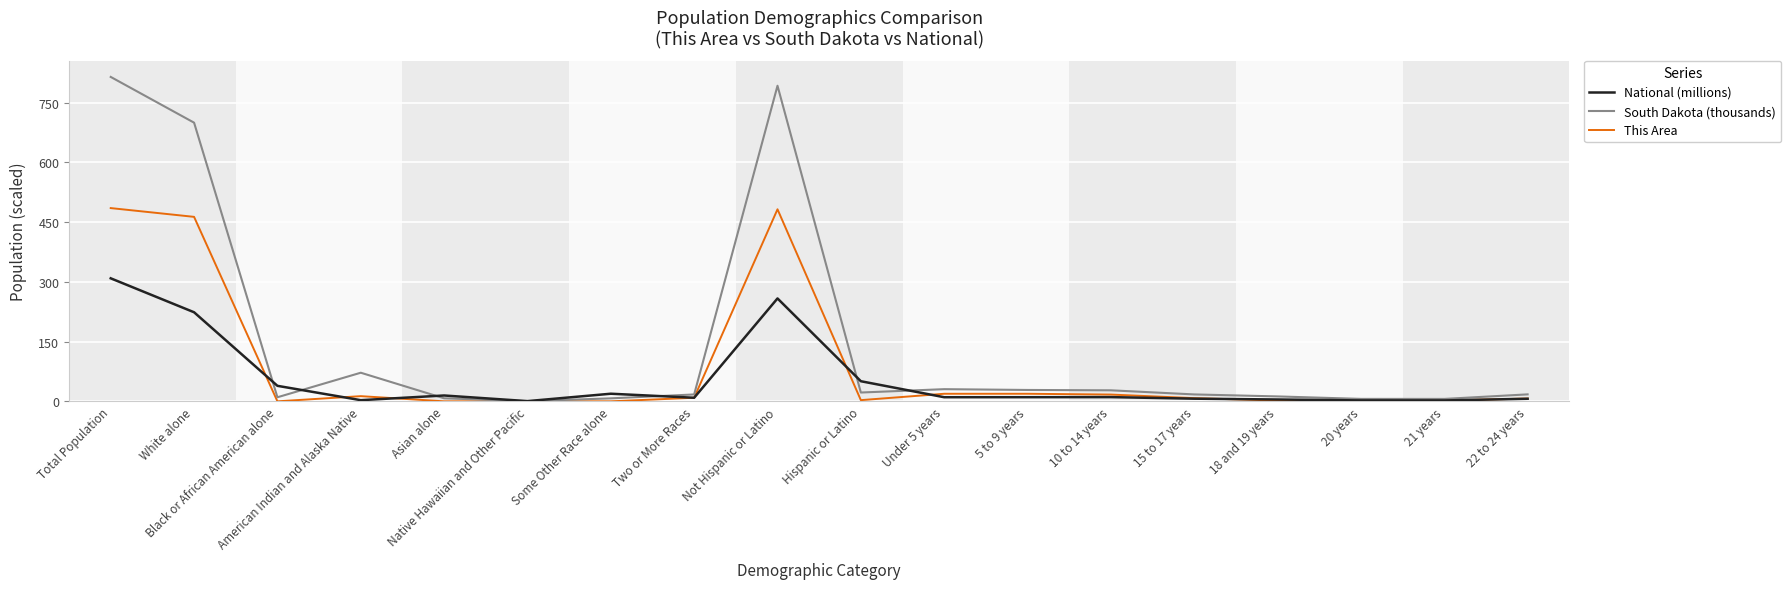

Which series has the widest spread of values?

South Dakota (thousands)